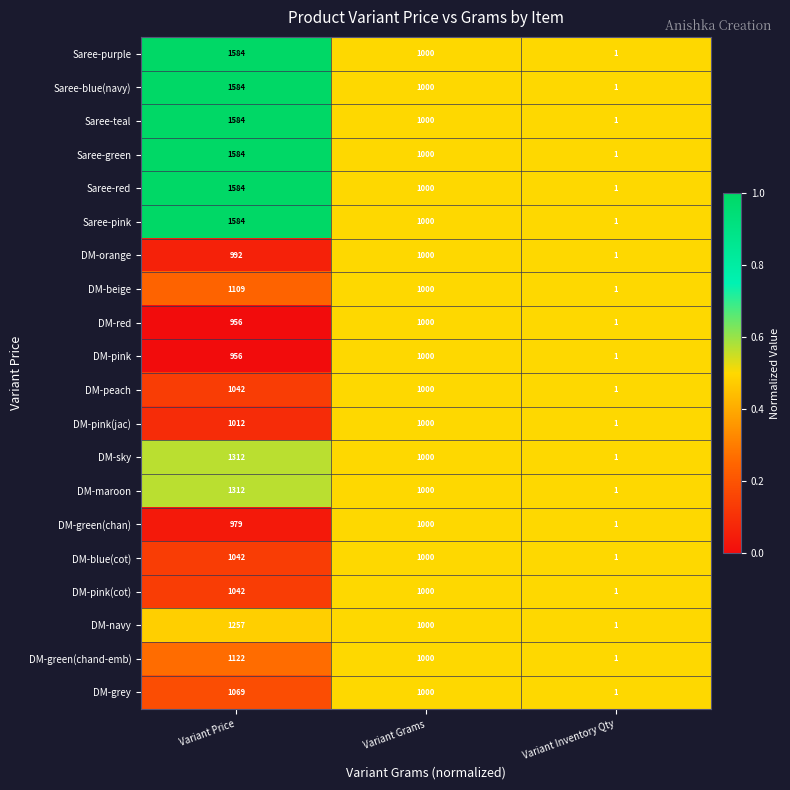

What is the maximum value shown in the chart?

1584